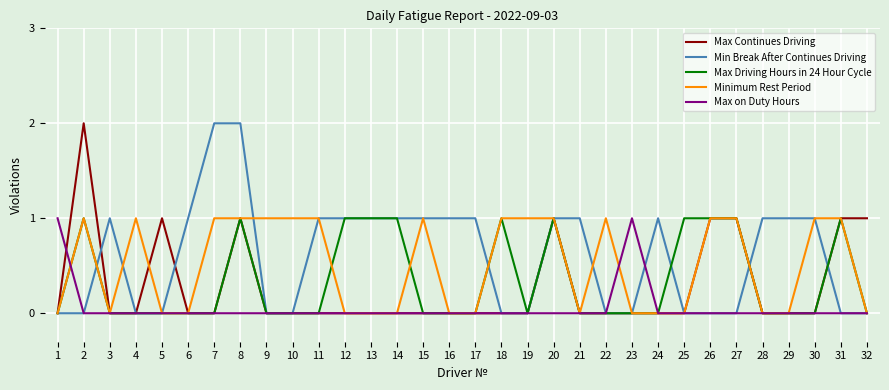

How many lines are shown in the chart?

5